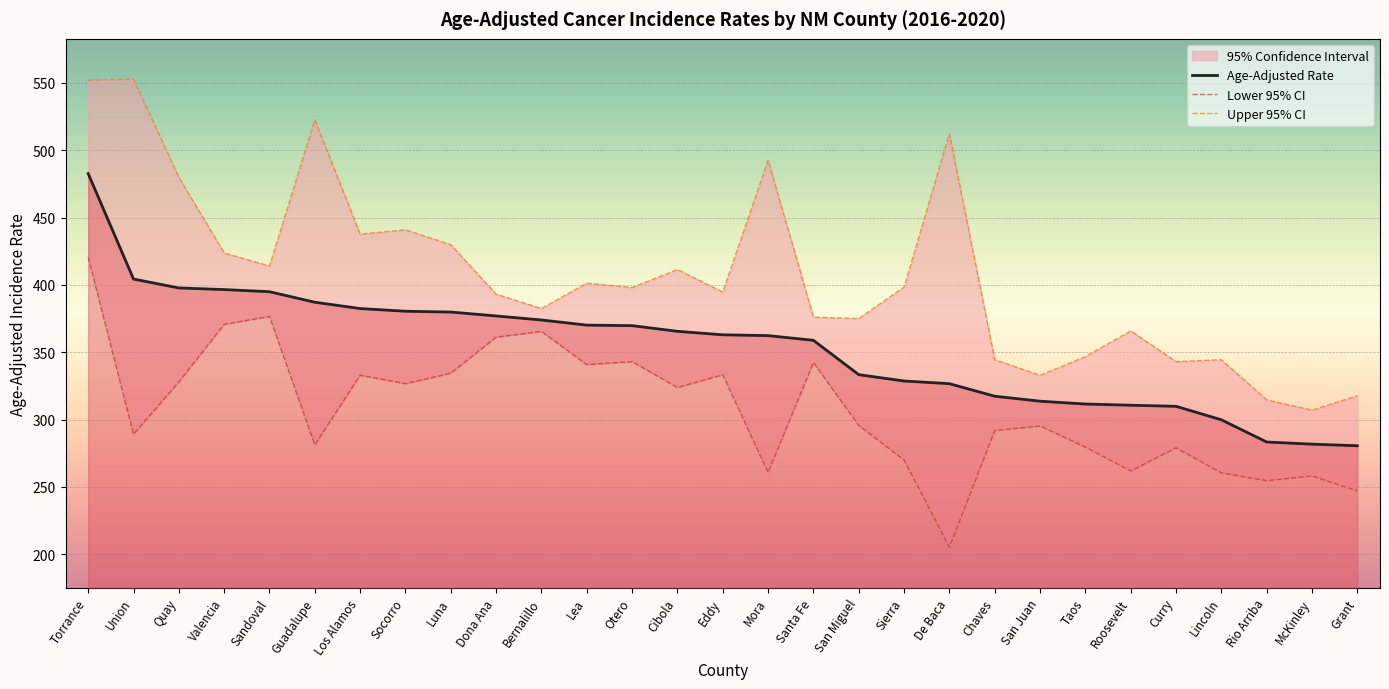

Which series has the largest total across all categories?

Upper 95% CI